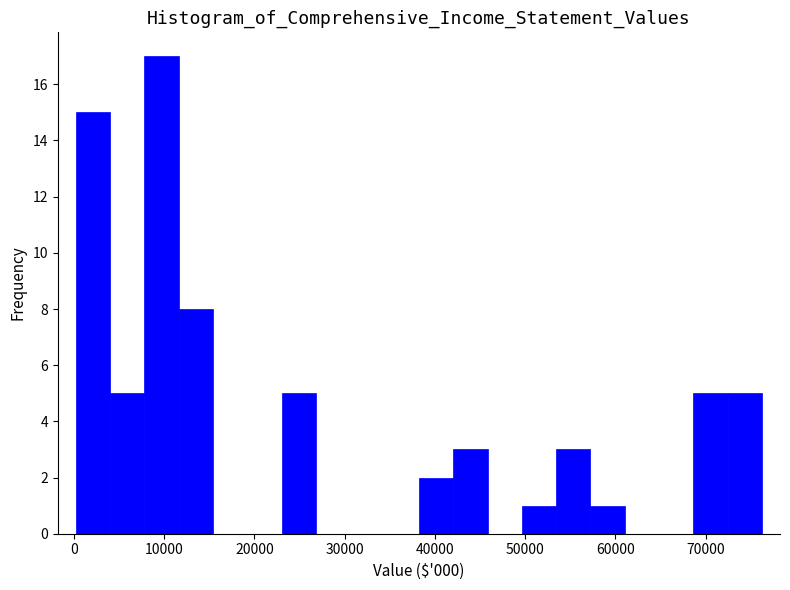

Read against the x-axis, roughly where is the centre of the tallest bar?

10000